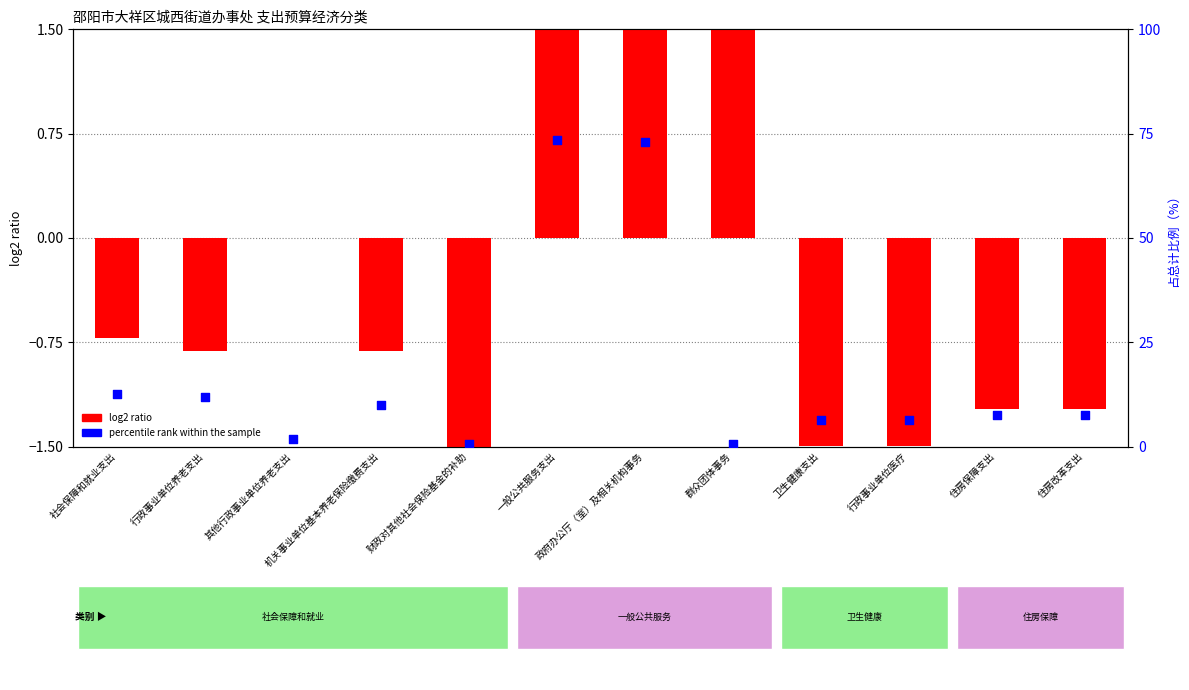

What are all the series names shown in the legend?

log2 ratio, percentile rank within the sample